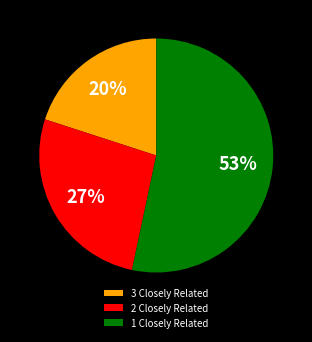

Which has a higher value, 3 Closely Related or 1 Closely Related?

1 Closely Related